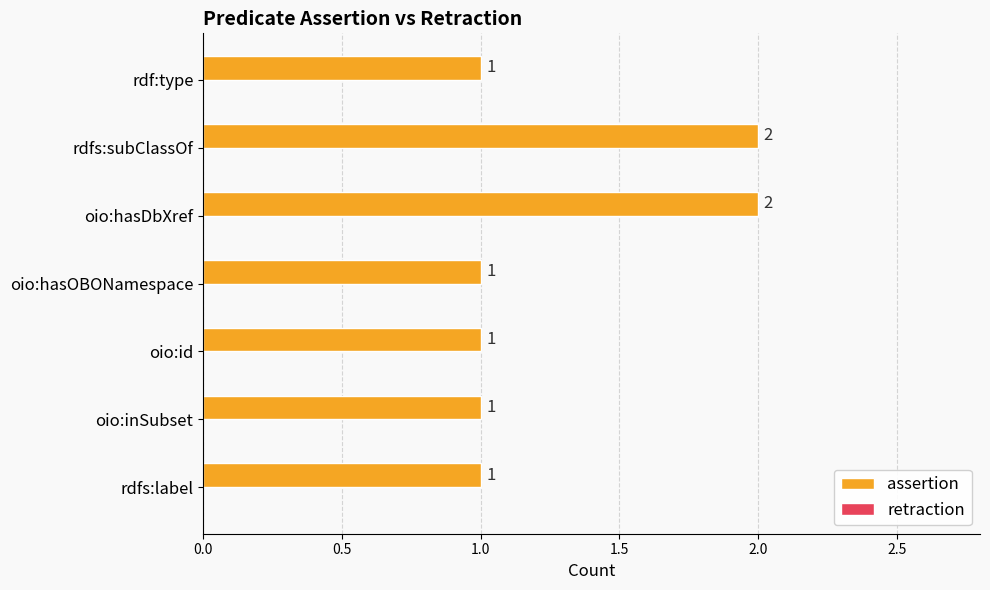

What is the ratio of the value at oio:hasOBONamespace to the value at oio:hasDbXref?

0.5